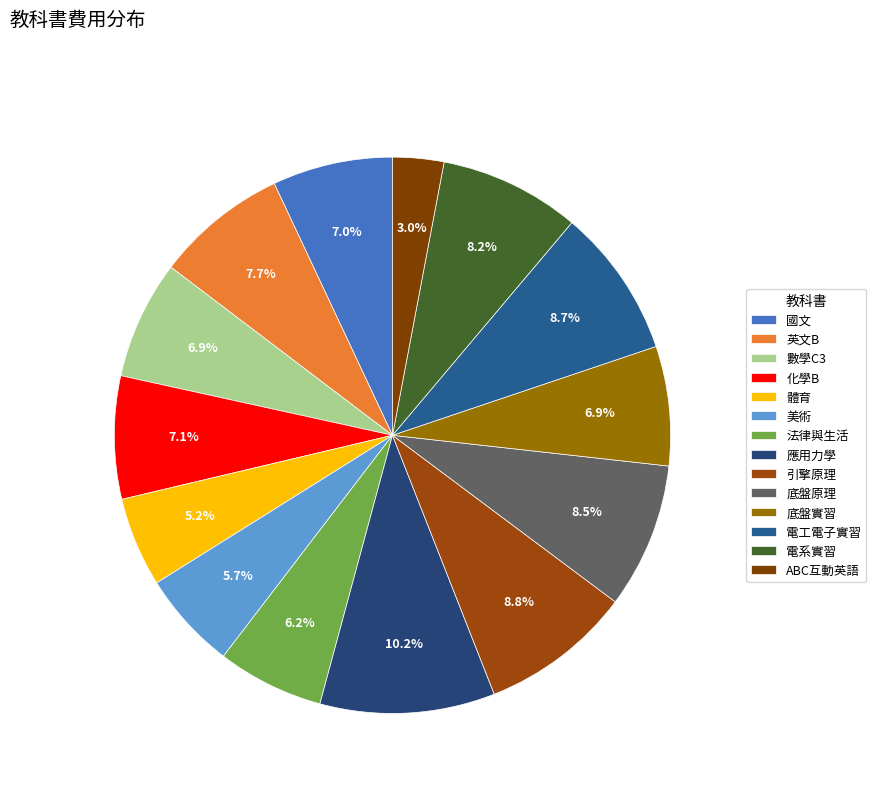

Rank the categories by value from lowest to highest.

ABC互動英語, 體育, 美術, 法律與生活, 數學C3, 底盤實習, 國文, 化學B, 英文B, 電系實習, 底盤原理, 電工電子實習, 引擎原理, 應用力學